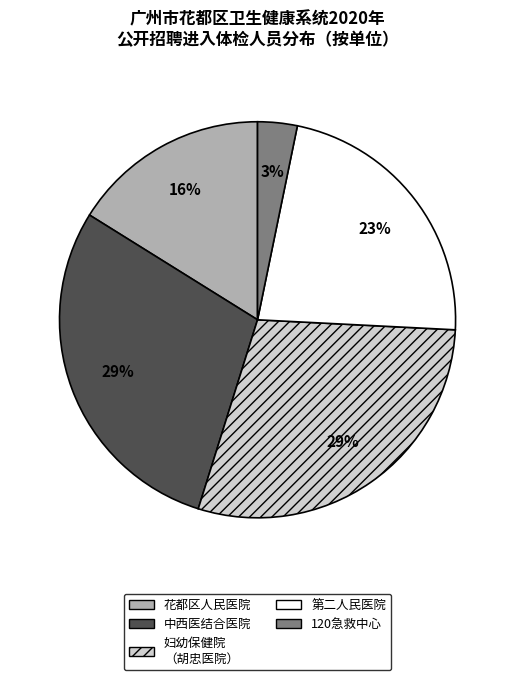

How many slices are in this pie chart?

5